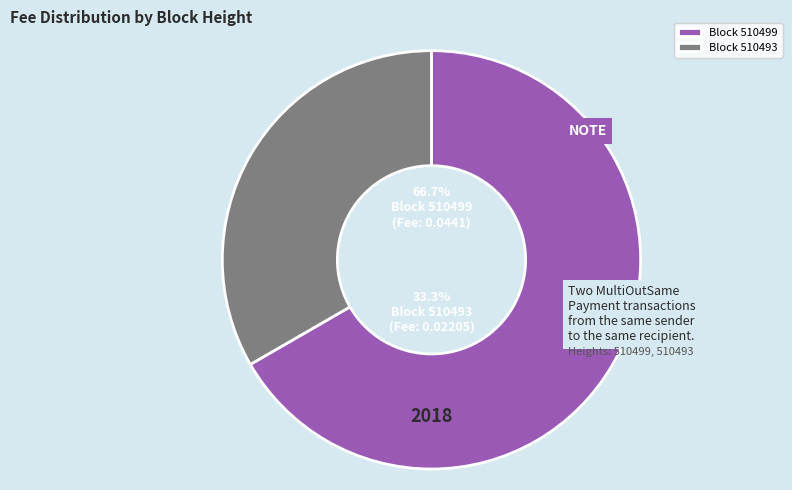

What percentage do 510499 and 510493 together represent?

100.0%